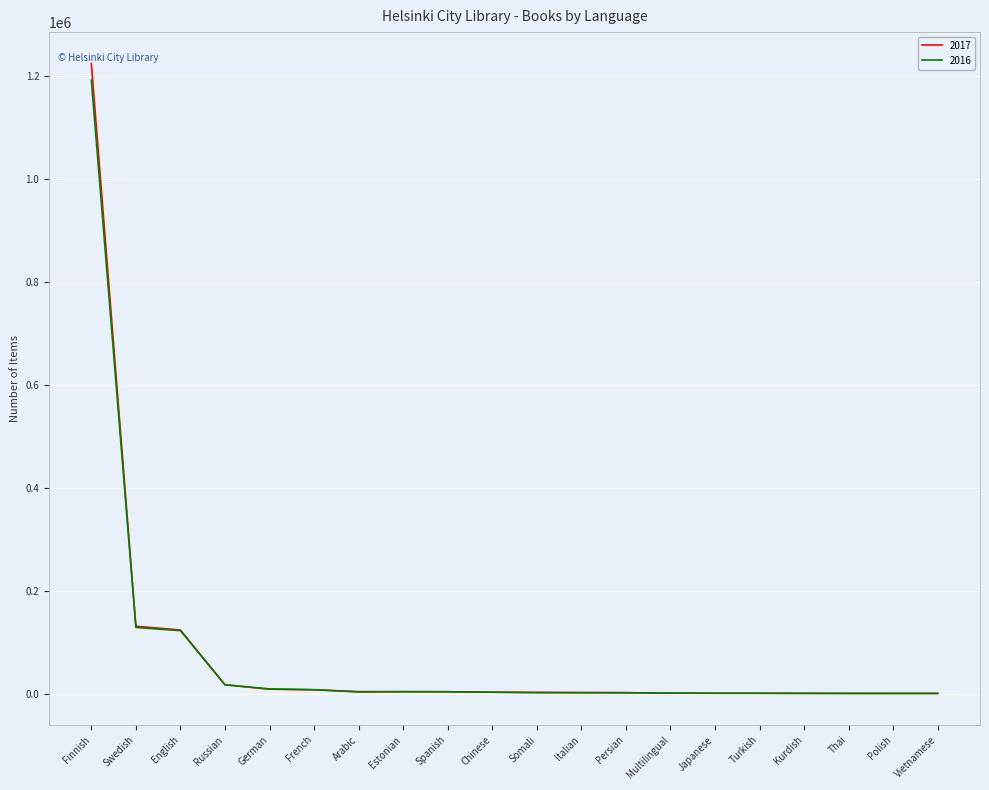

What is the total value across all series at Swedish?

260509